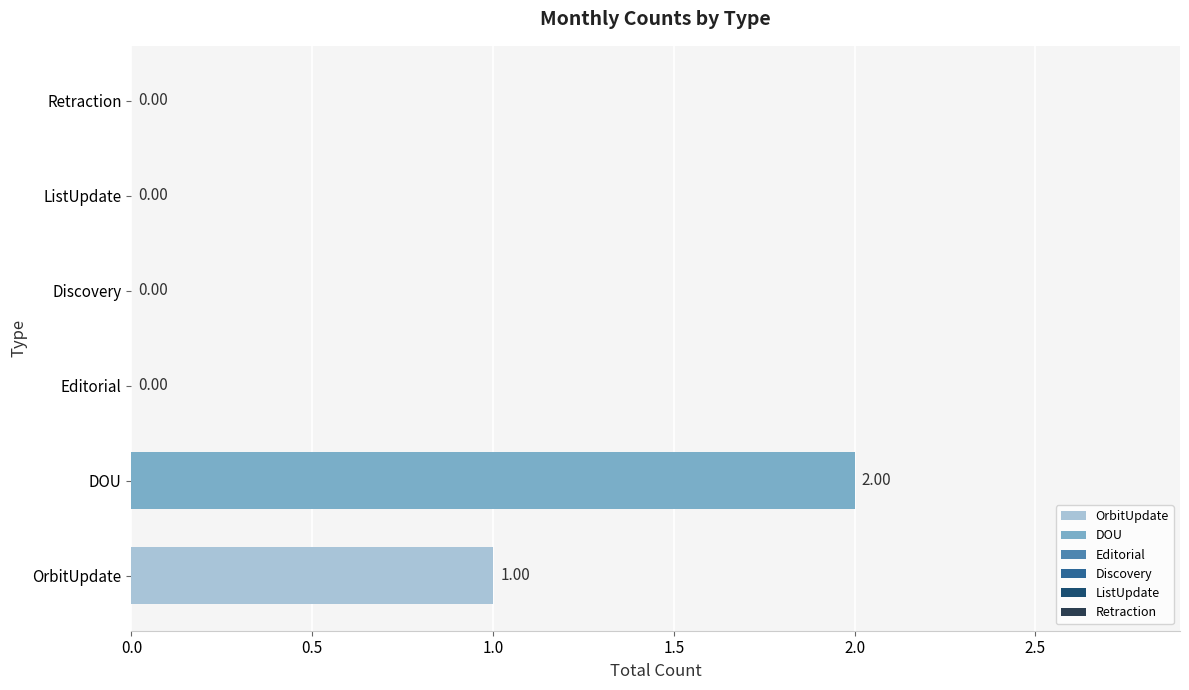

What is the sum of all values?

3